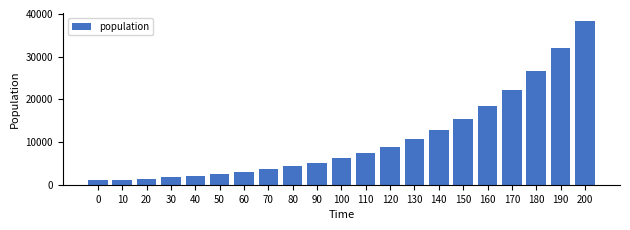

Reading left to right, transcribe all the data shown in this chart.

0=1000.0	10=1200.0	20=1440.0	30=1728.0	40=2073.6	50=2488.3	60=2986.0	70=3583.2	80=4299.8	90=5159.8	100=6191.7	110=7430.1	120=8916.1	130=10699.3	140=12839.2	150=15407.0	160=18488.4	170=22186.1	180=26623.3	190=31948.0	200=38337.6